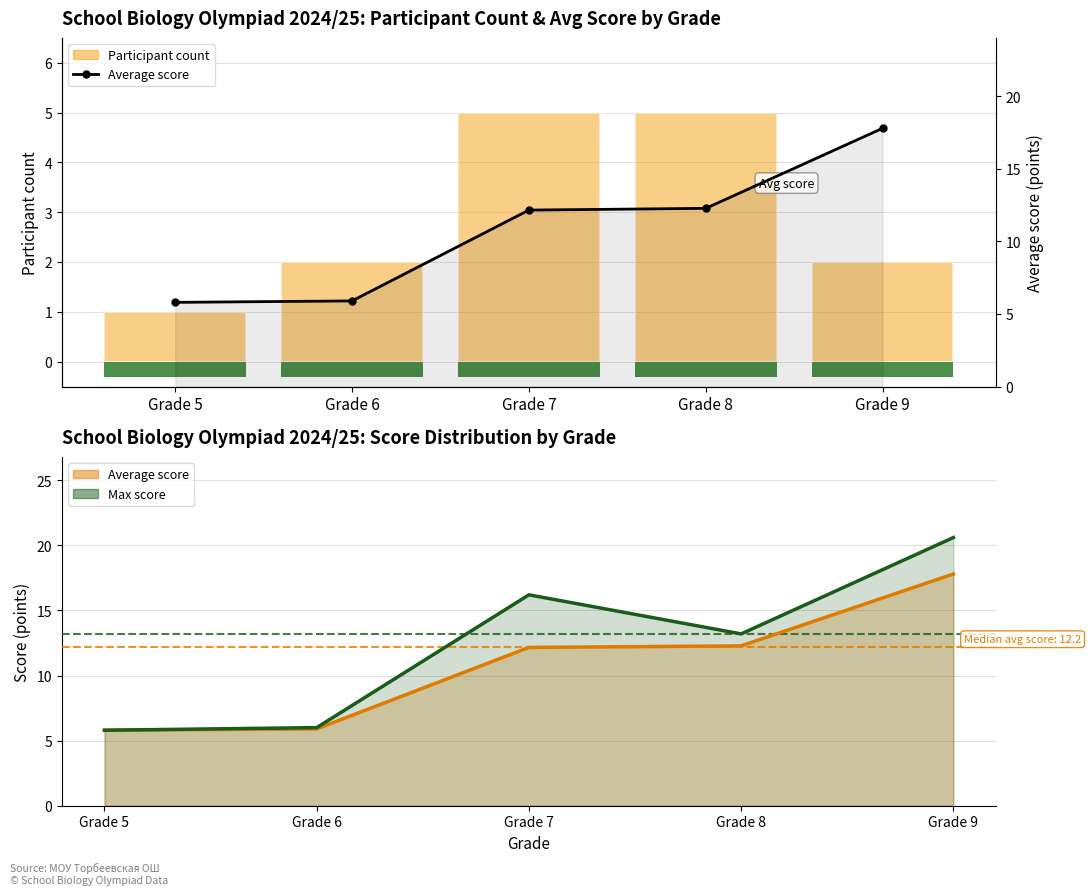

What is the value of the Participant count bar at the 2nd from the left?

2.0